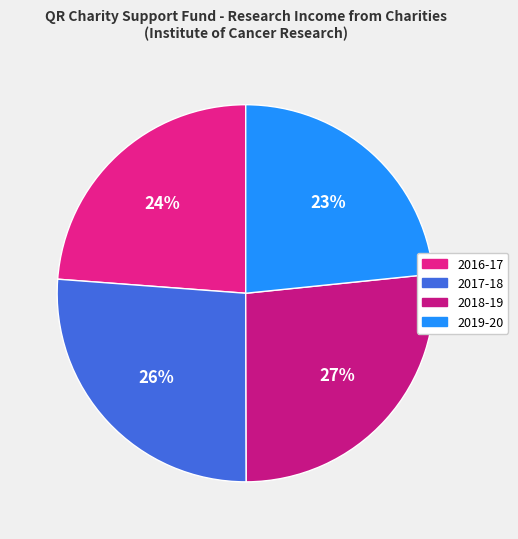

What is the change in value from 2016-17 to 2018-19?

+4590000